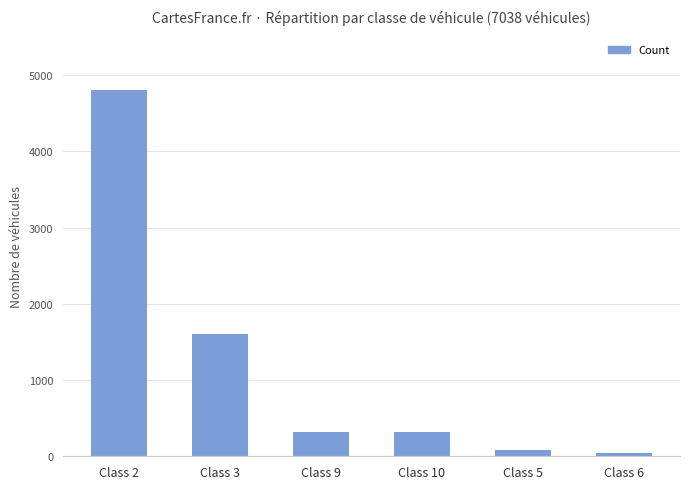

Reading left to right, list all the values displayed in this chart.

4799	1600	320	320	80	48